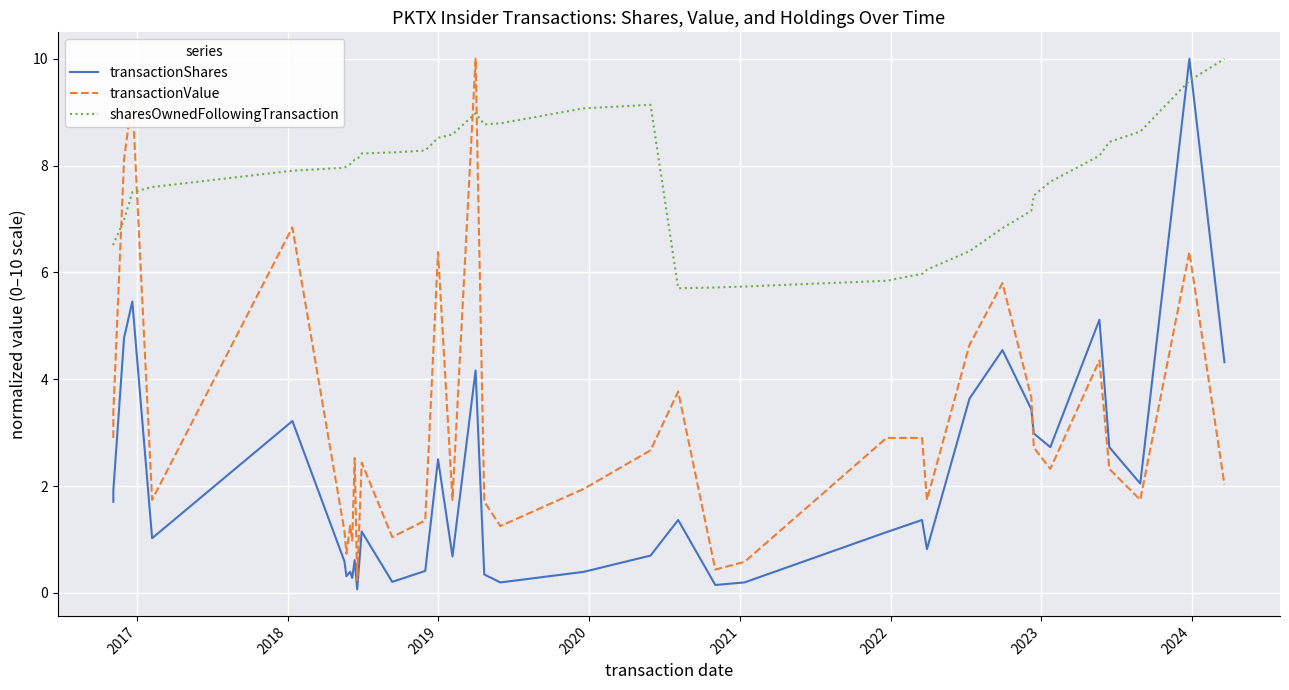

Reading right to left, extract all data points from this chart.

transactionShares: 4.3	10.0	2.0	2.7	5.1	2.7	3.0	3.4	4.5	3.6	0.8	1.4	1.1	0.2	0.1	1.4	0.7	0.4	0.2	0.3	4.2	0.7	2.5	0.4	0.2	1.1	0.1	0.6	0.3	0.4	0.3	0.6	3.2	1.0	5.5	4.8	4.8	1.9	1.8	1.7
transactionValue: 2.0	6.4	1.7	2.3	4.4	2.3	2.7	3.7	5.8	4.6	1.7	2.9	2.9	0.6	0.4	3.8	2.7	1.9	1.2	1.7	10.0	1.7	6.4	1.4	1.0	2.4	0.2	2.5	1.0	1.3	0.7	1.2	6.8	1.7	9.3	8.1	8.1	3.4	3.2	2.9
sharesOwnedFollowingTransaction: 10.0	9.6	8.6	8.4	8.2	7.7	7.4	7.2	6.8	6.4	6.1	6.0	5.8	5.7	5.7	5.7	9.1	9.1	8.8	8.8	9.0	8.6	8.5	8.3	8.2	8.2	8.1	8.1	8.1	8.0	8.0	8.0	7.9	7.6	7.5	7.0	7.0	6.5	6.5	6.5